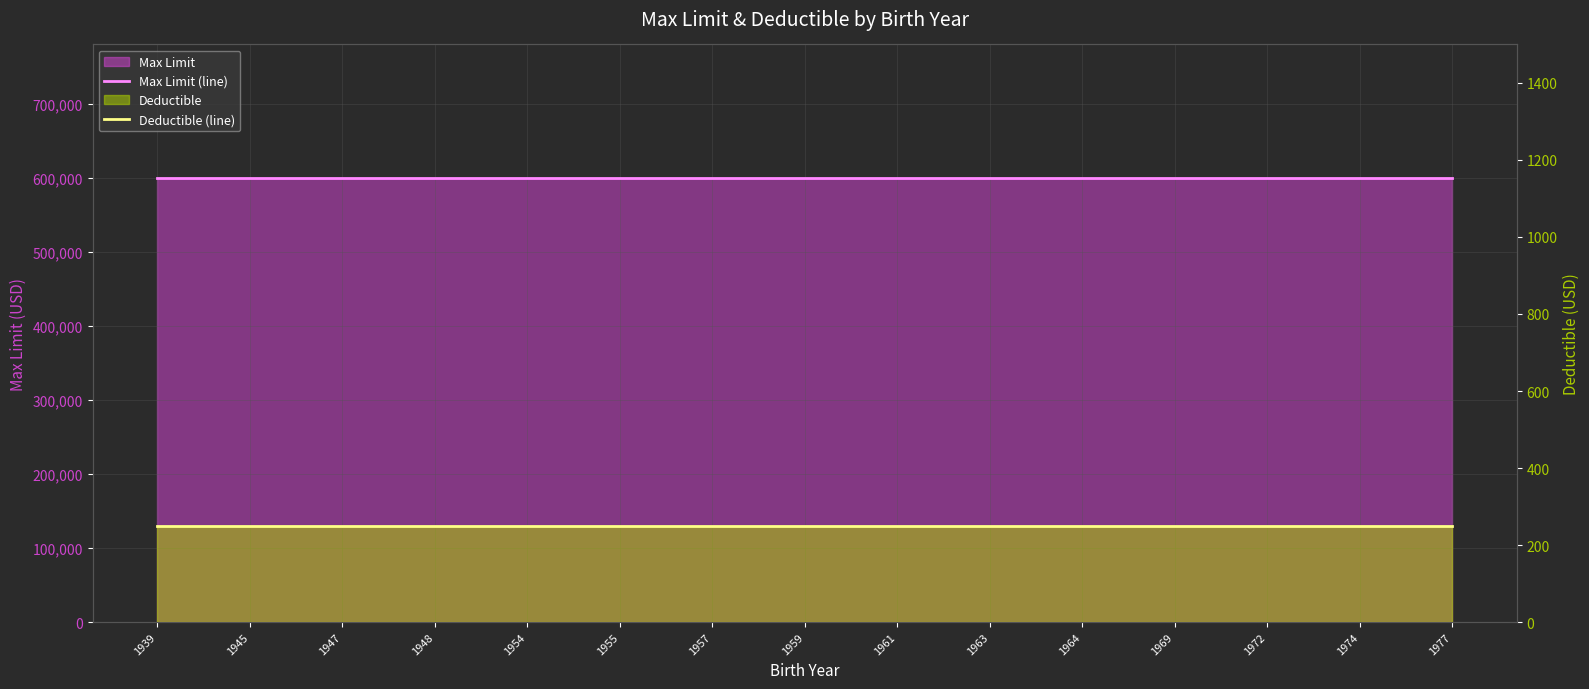

How many categories are shown in the chart?

15